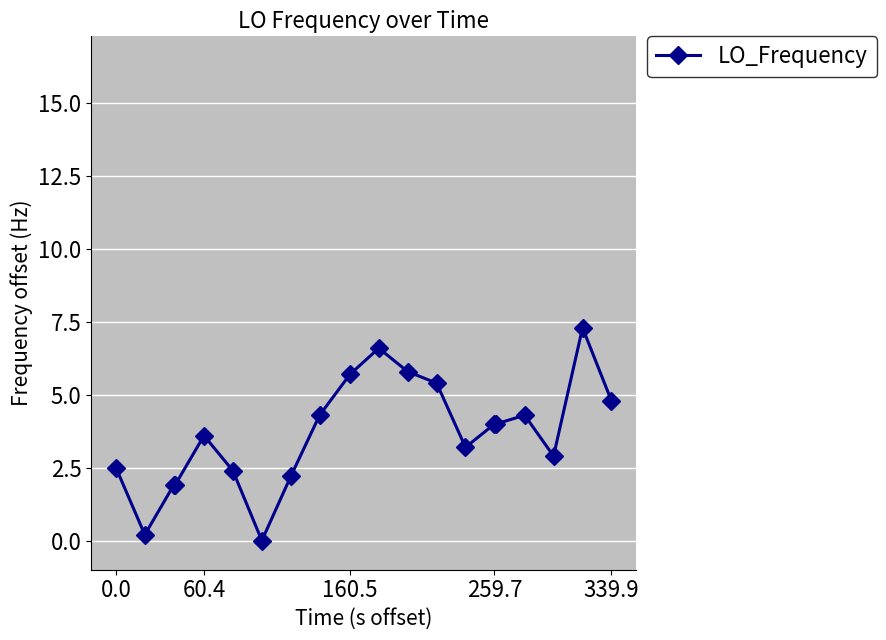

How many distinct data groups are displayed?

1